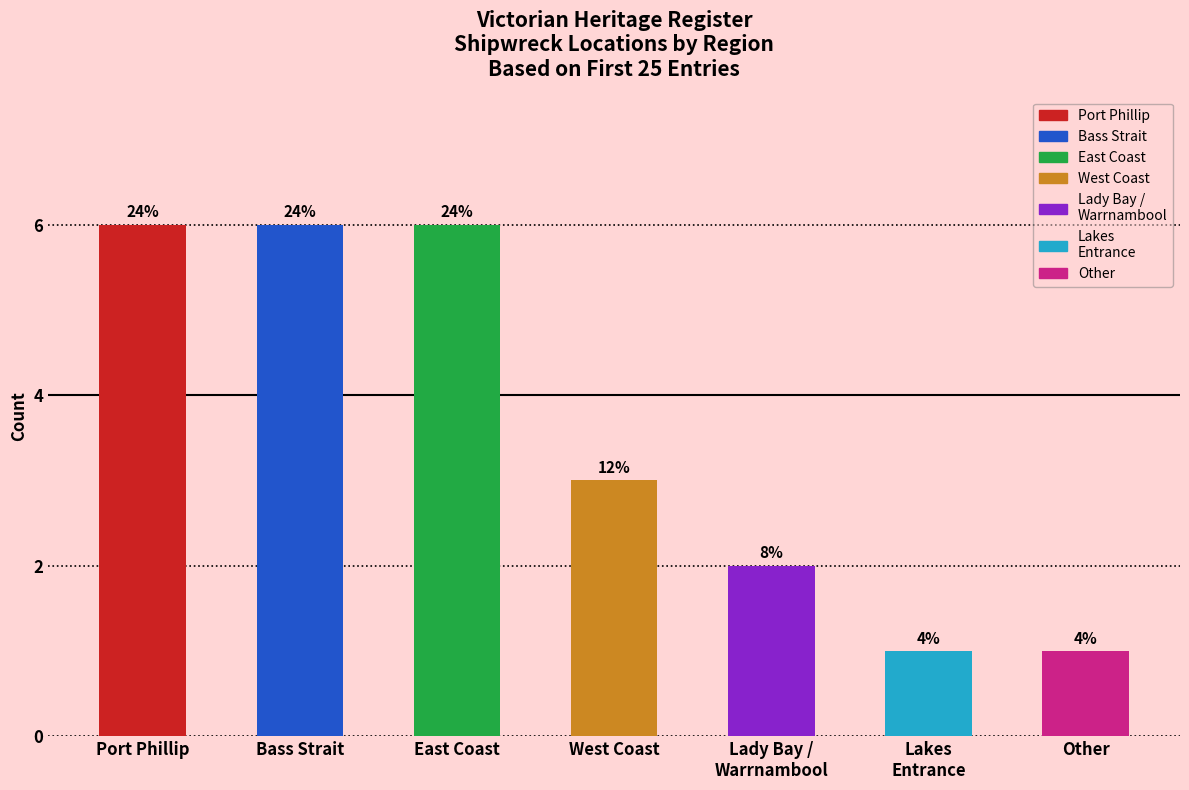

True or false: the data shows 6 at Port Phillip.

True